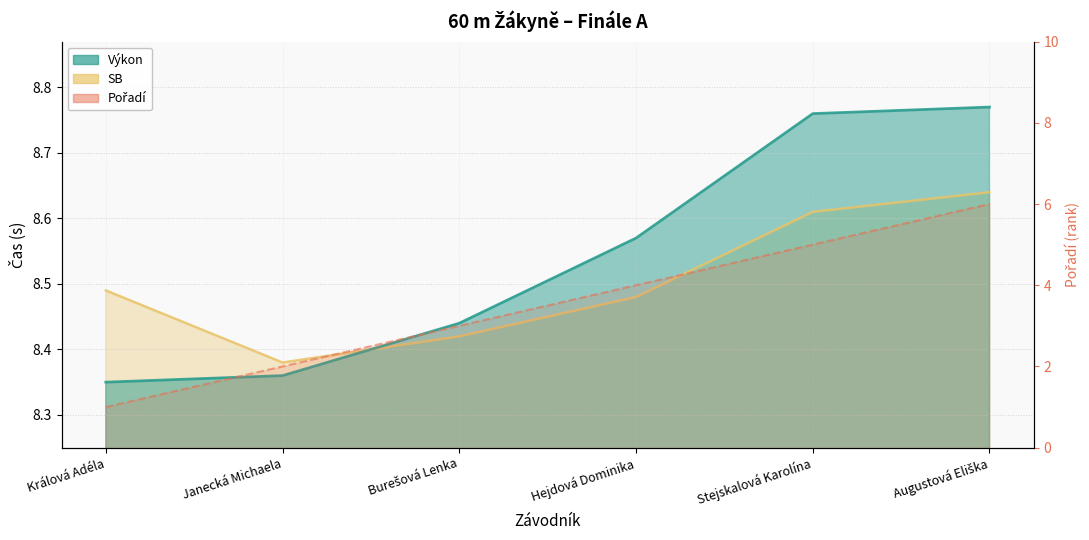

What is the minimum value for Výkon?

8.3